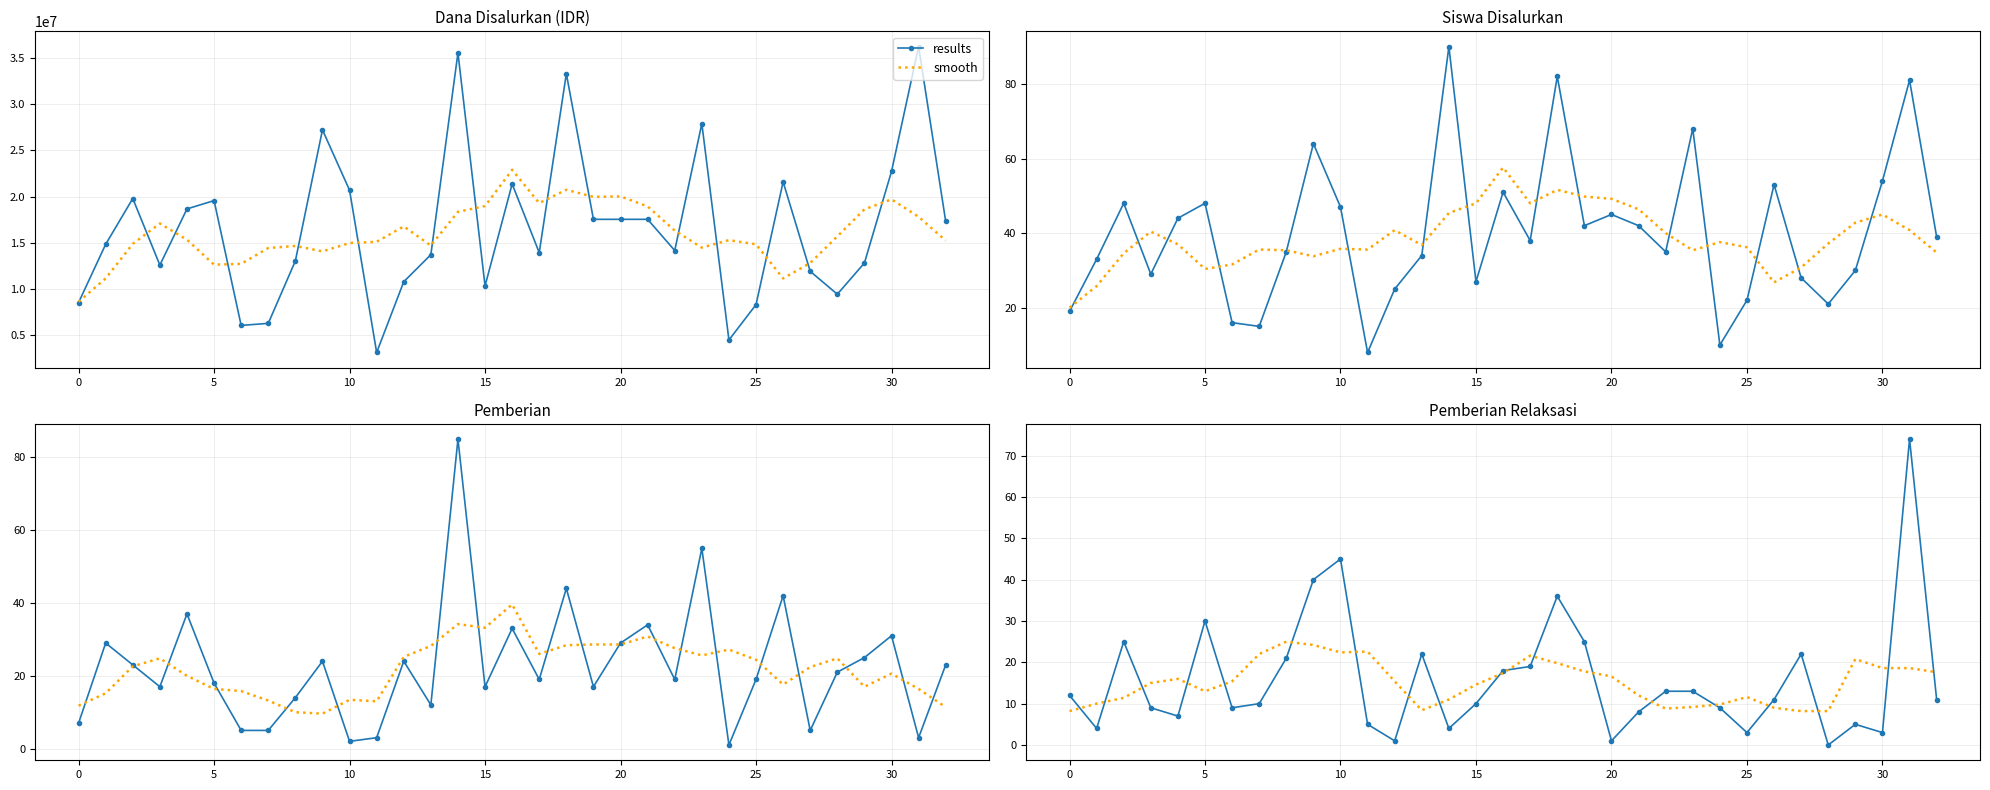

Between 20 and 26, which is larger?

26